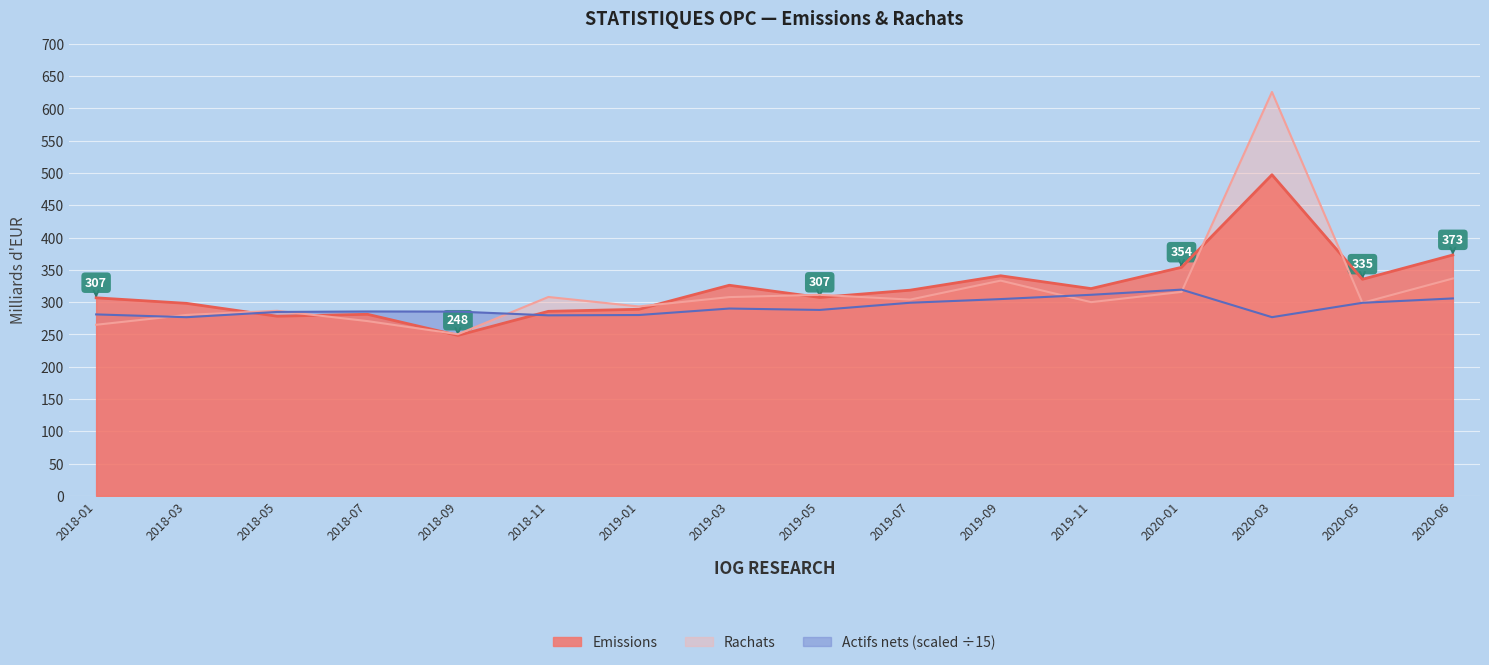

At how many categories does at least one series exceed 263?

16